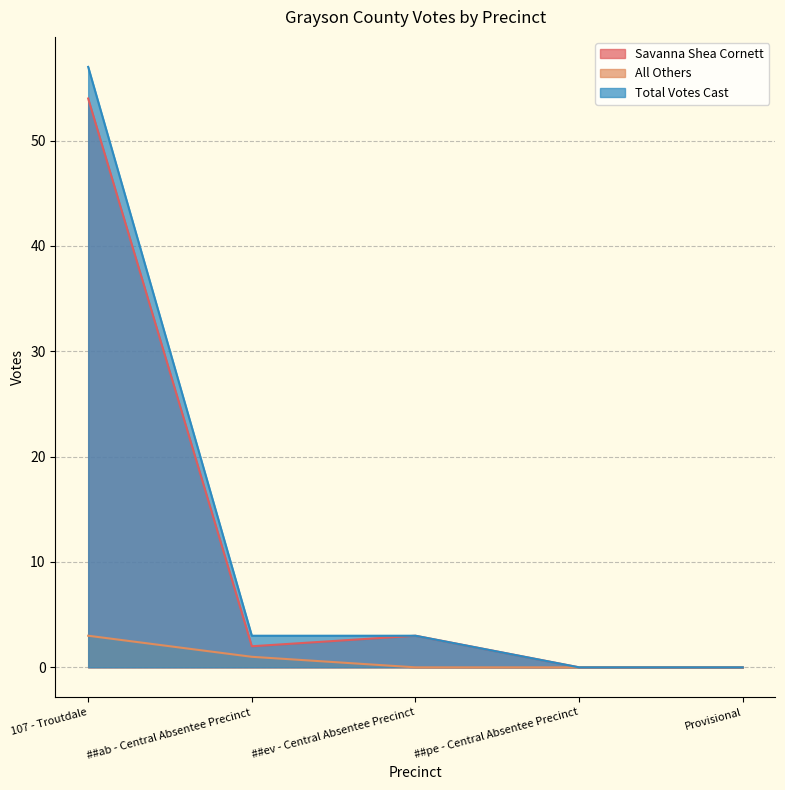

Which category has the lowest value in the Savanna Shea Cornett series?

##pe - Central Absentee Precinct